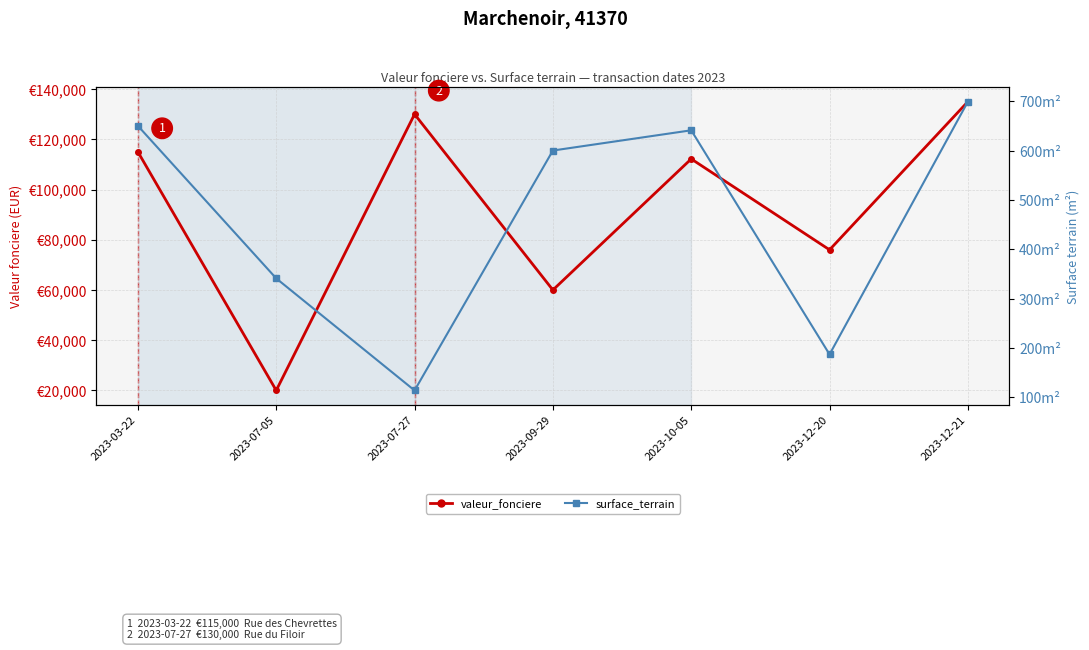

Between 2023-07-05 and 2023-09-29, which is larger?

2023-09-29